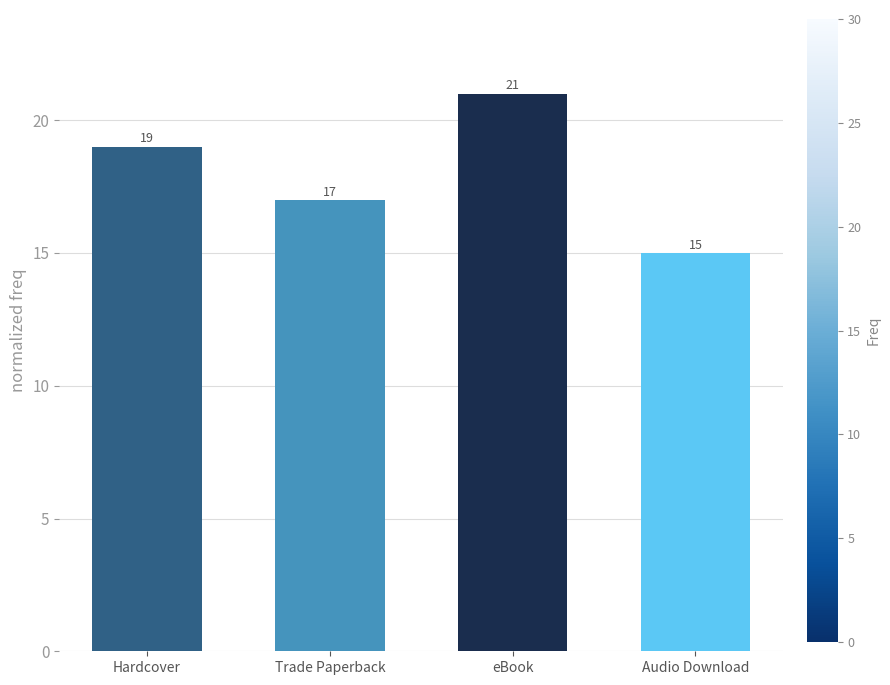

What is the sum of the values at eBook and Audio Download?

36